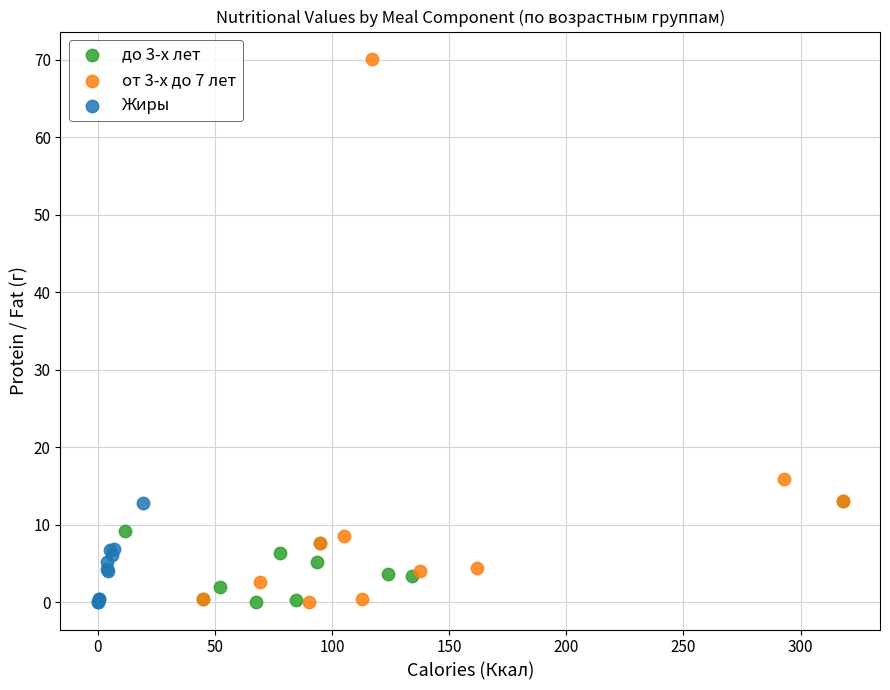

Which series reaches the maximum Y coordinate?

от 3-х до 7 лет